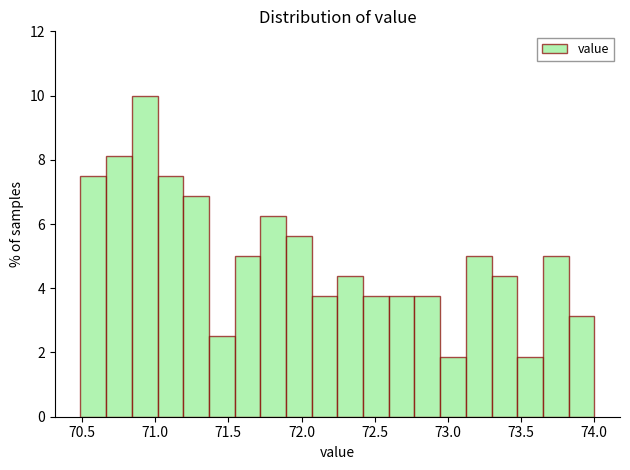

Read against the x-axis, roughly where is the centre of the tallest bar?

70.95